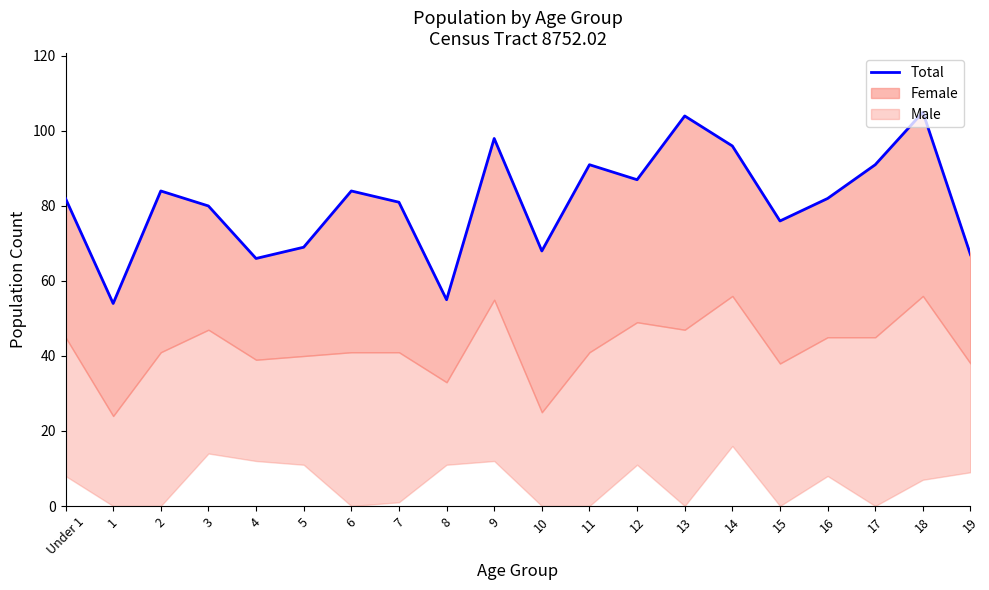

What is the approximate value at 17, to the nearest 10?

90